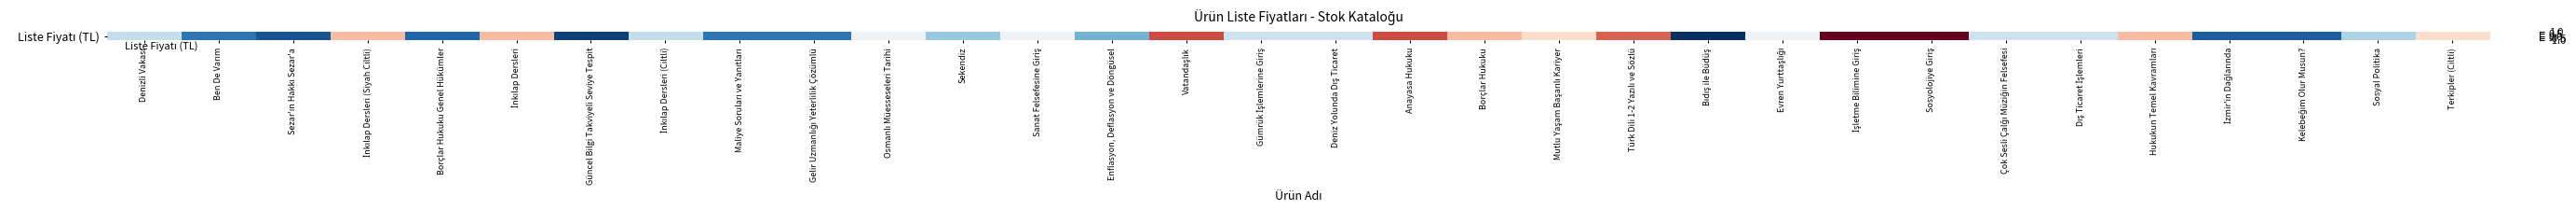

Rank the categories by value from lowest to highest.

Bıdış ile Büdüş, Güncel Bilgi Takviyeli Seviye Tespit, Sezar'ın Hakkı Sezar'a, İzmir'in Dağlarında, Kelebeğim Olur Musun?, Borçlar Hukuku Genel Hükümler, Ben De Varım, Maliye Soruları ve Yanıtları, Gelir Uzmanlığı Yeterlilik Çözümlü, Enflasyon, Deflasyon ve Döngüsel, Sekendiz, Sosyal Politika, Denizli Vakası, İnkılap Dersleri (Ciltli), Gümrük İşlemlerine Giriş, Deniz Yolunda Dış Ticaret, Çok Sesli Çalğı Müziğin Felsefesi, Dış Ticaret İşlemleri, Osmanlı Müesseseleri Tarihi, Sanat Felsefesine Giriş, Evren Yurttaşlığı, Mutlu Yaşam Başarılı Kariyer, Terkipler (Ciltli), İnkılap Dersleri (Siyah Ciltli), İnkılap Dersleri, Borçlar Hukuku, Hukukun Temel Kavramları, Türk Dili 1-2 Yazılı ve Sözlü, Vatandaşlık, Anayasa Hukuku, İşletme Bilimine Giriş, Sosyolojiye Giriş